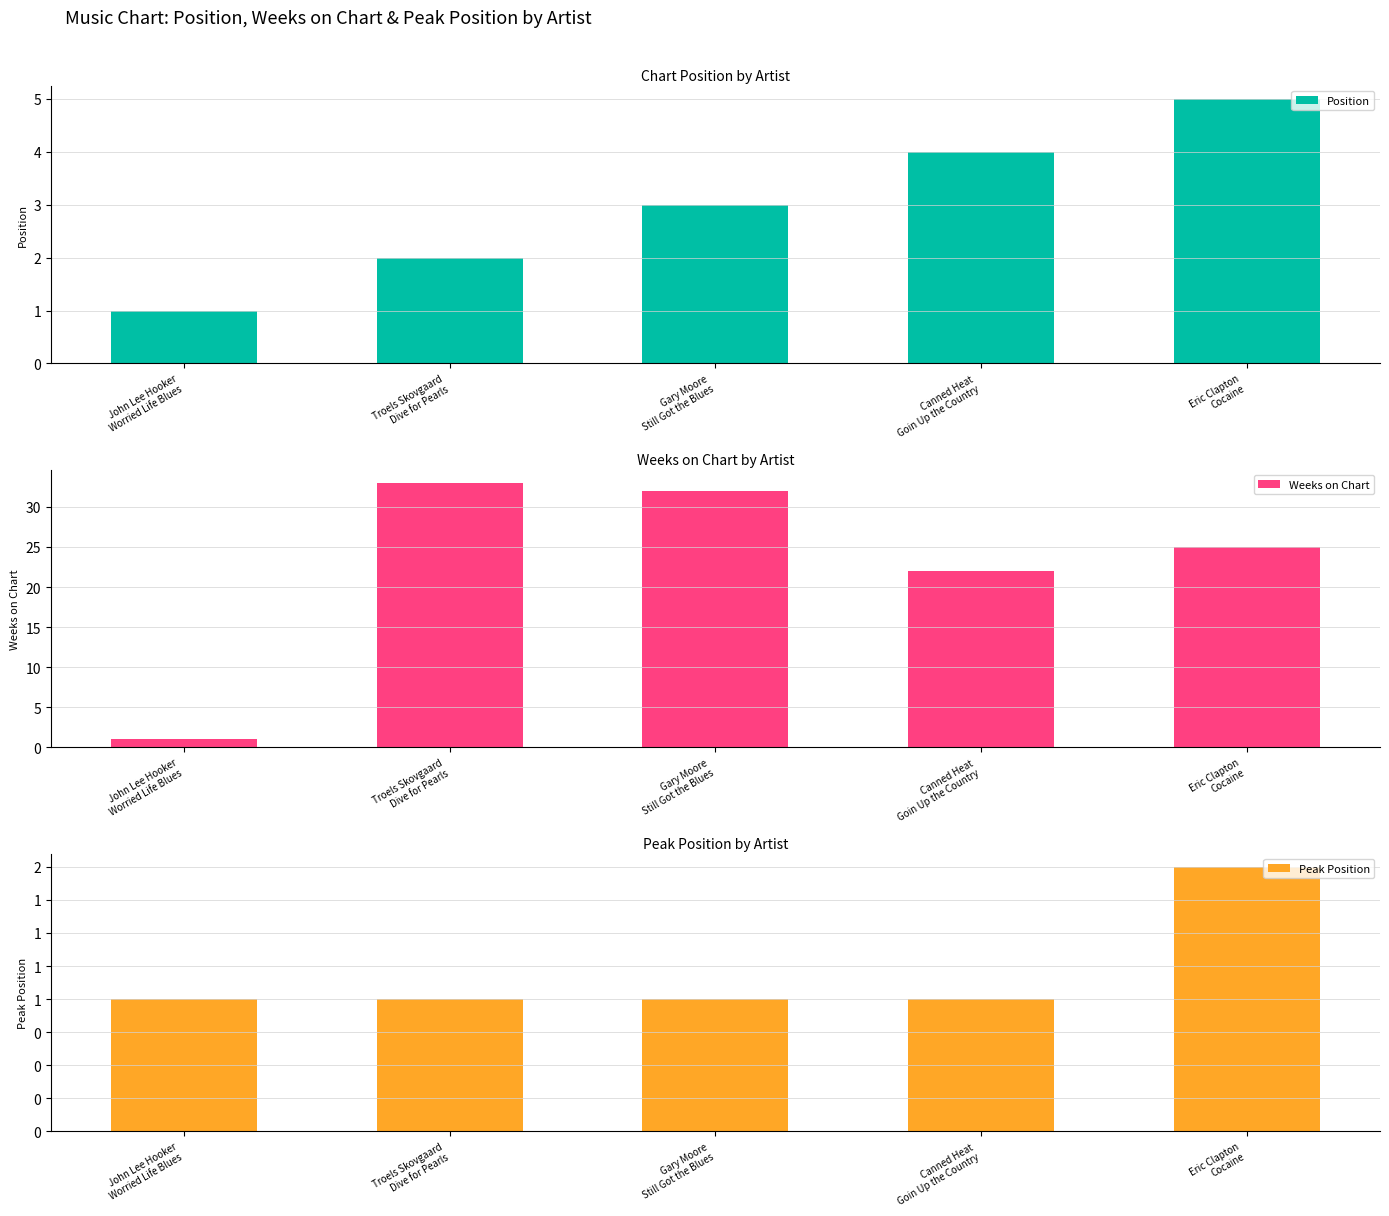

Reading right to left, transcribe all the data shown in this chart.

Position: 5	4	3	2	1
Weeks on Chart: 25	22	32	33	1
Peak Position: 2	1	1	1	1